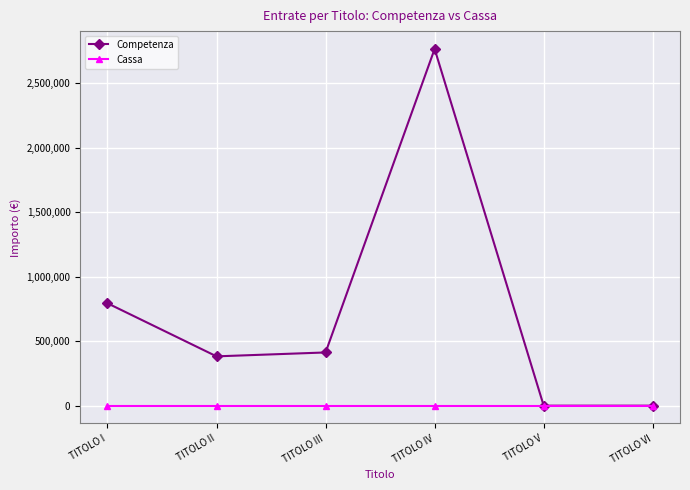

At how many categories does at least one series exceed 1994381?

1